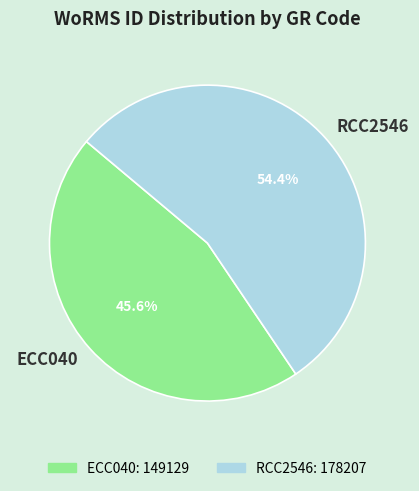

To the nearest percent, what is the combined percentage of RCC2546 and ECC040?

100%